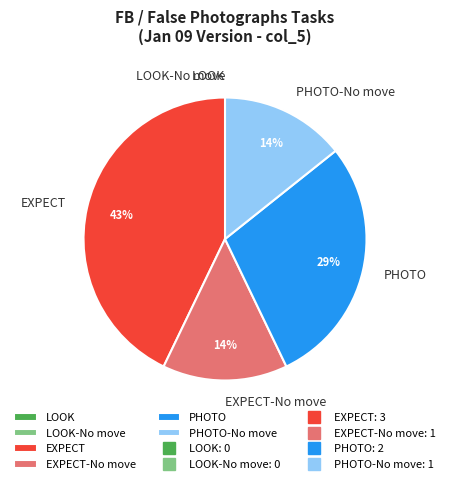

To the nearest percent, what portion does PHOTO represent?

29%